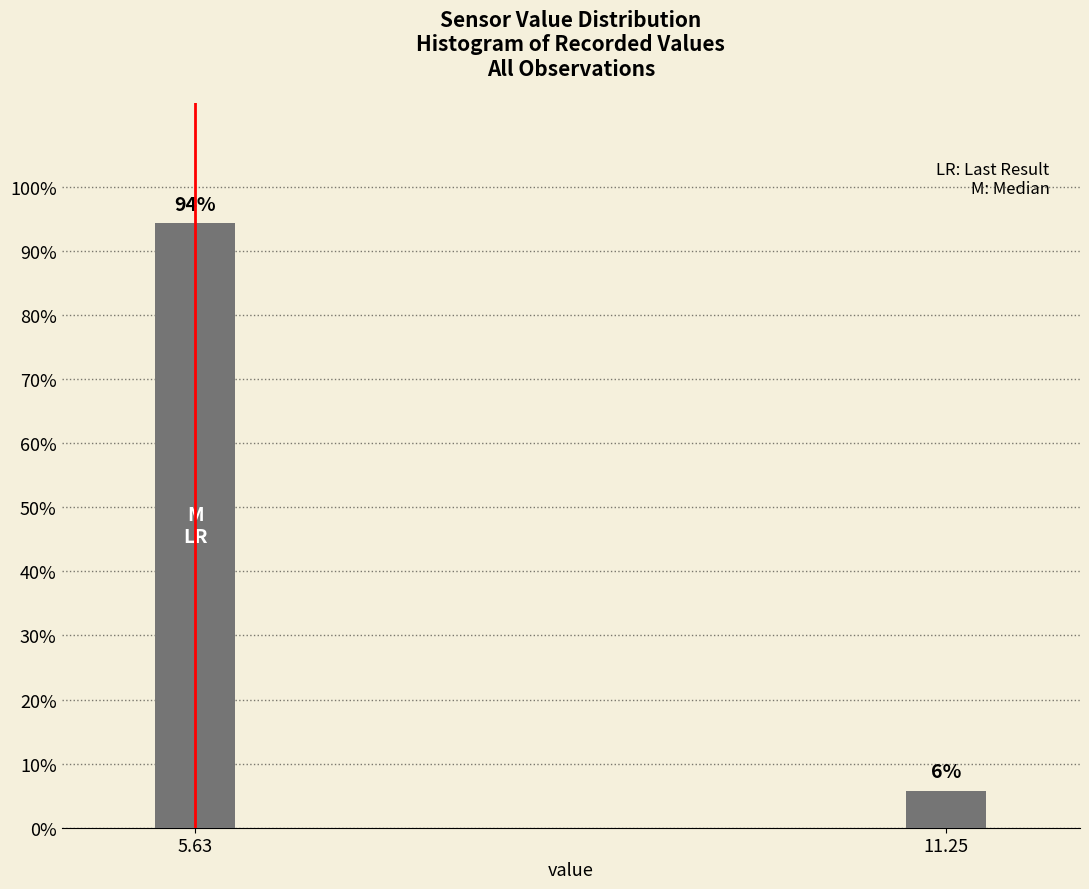

What is the value of the 2nd bar from the left?

5.7